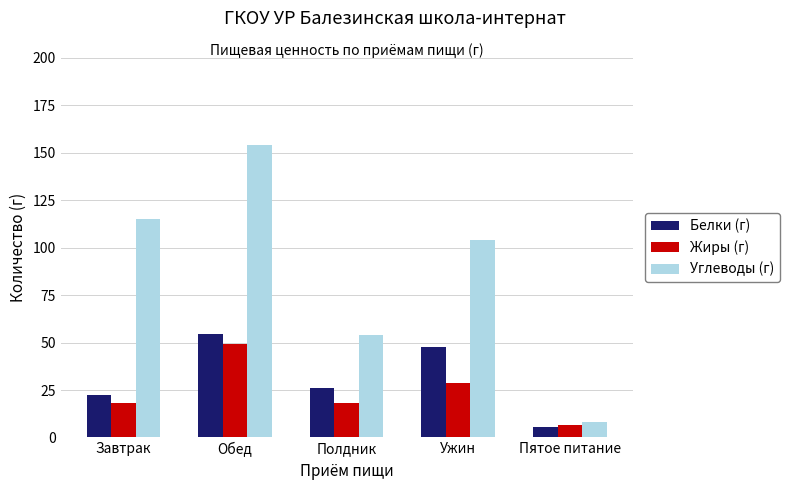

True or false: Углеводы (г) has a value of 153.9 at Обед.

True